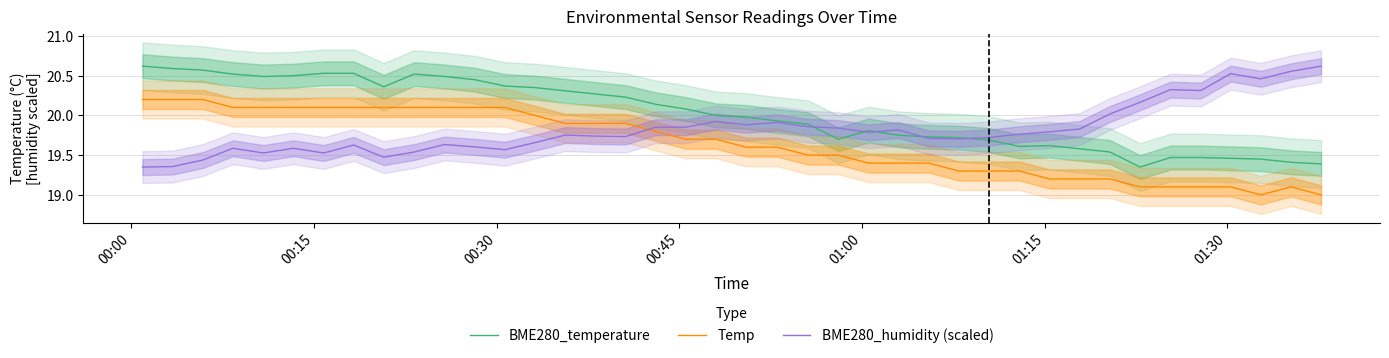

Which series has the widest spread of values?

BME280_temperature